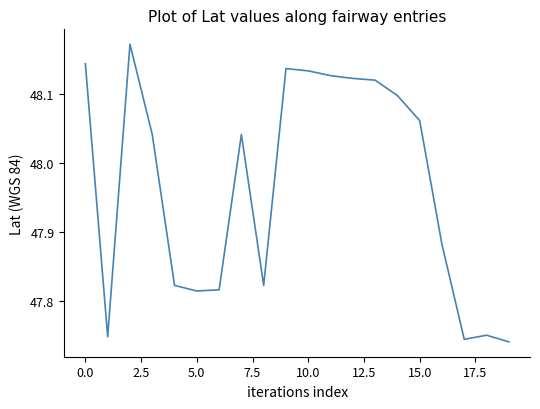

What is the sum of all values?

959.3